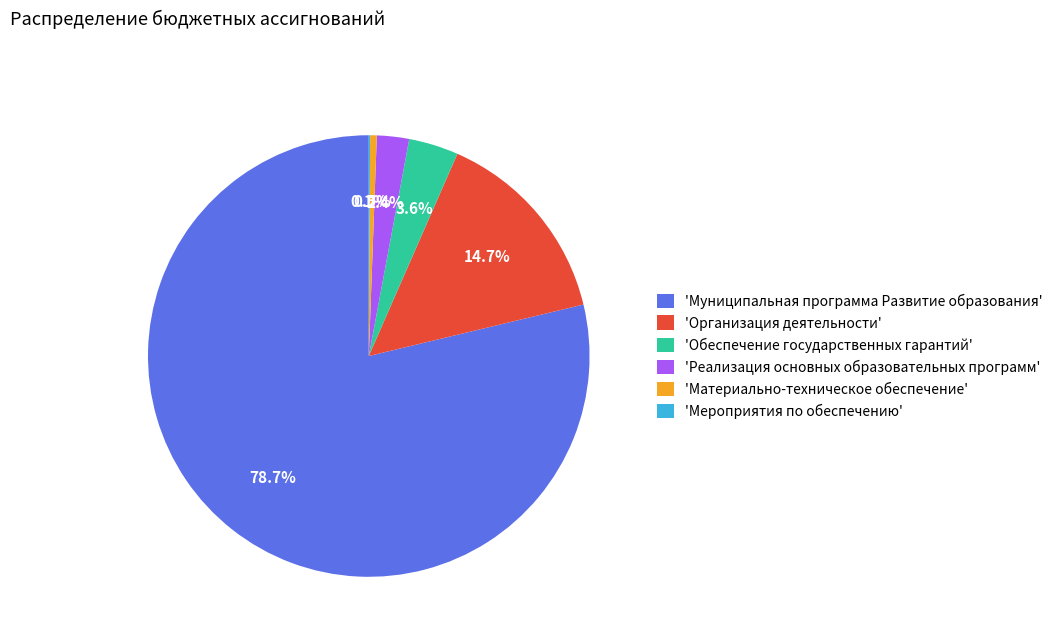

Between 'Обеспечение государственных гарантий' and 'Муниципальная программа Развитие образования', which is larger?

'Муниципальная программа Развитие образования'